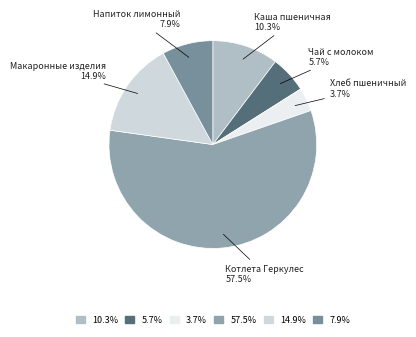

How many slices are in this pie chart?

6